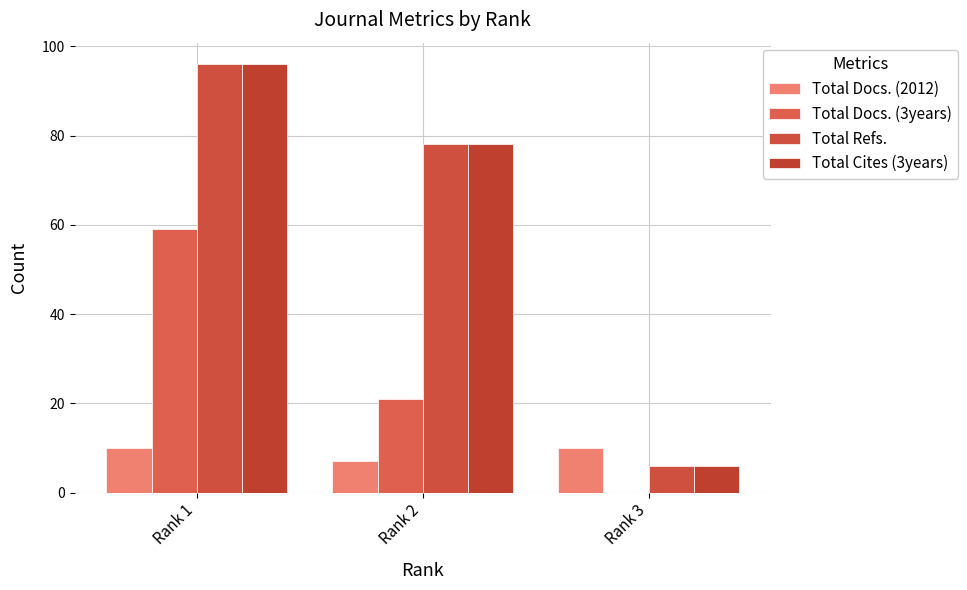

How many groups of bars are there?

3